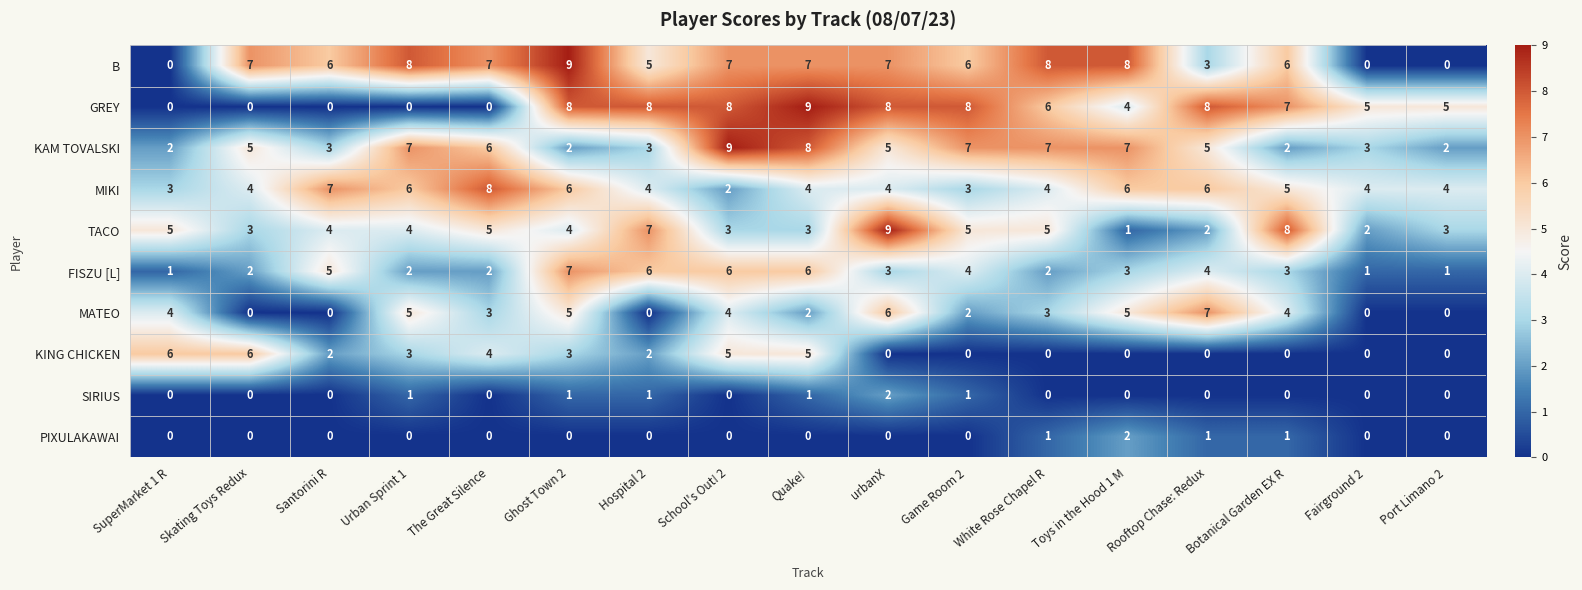

How many data points does each series have?

17